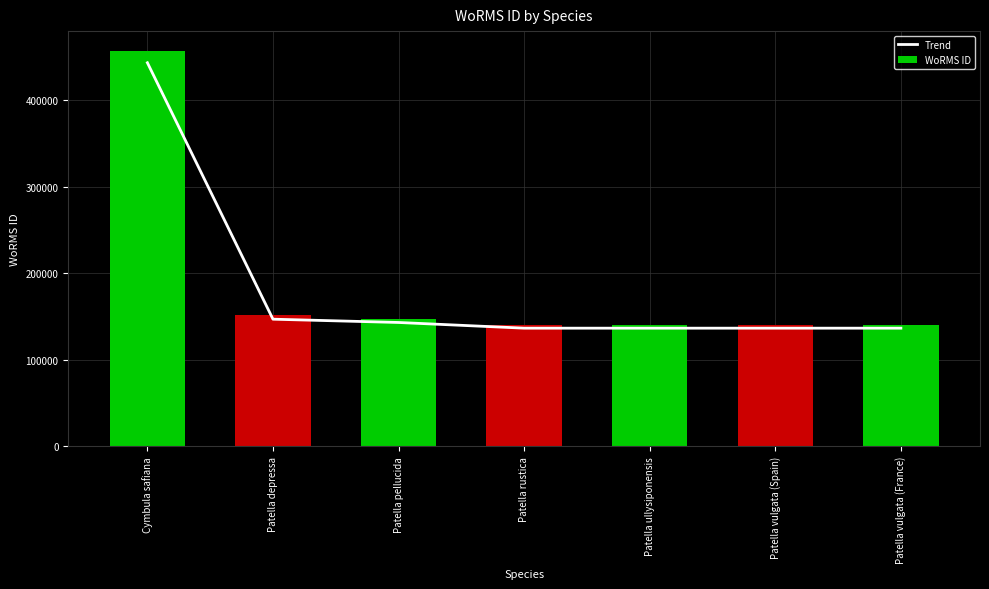

Which category has the lowest value in the Trend series?

Patella rustica